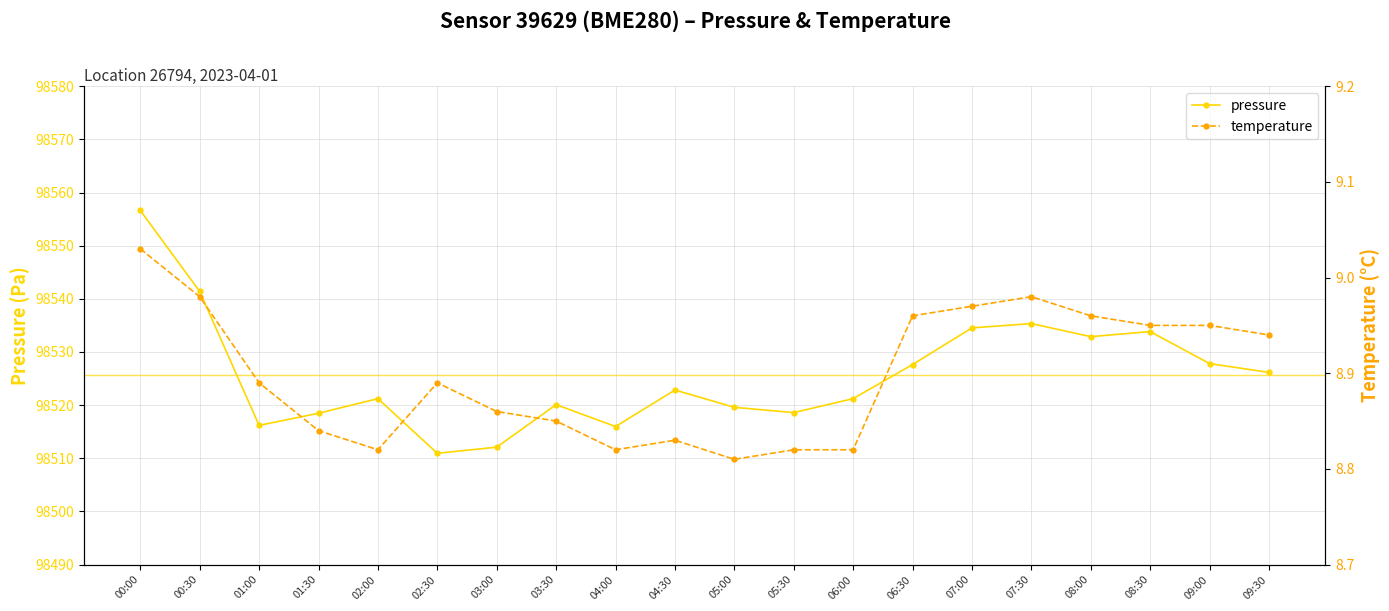

Where is the first local minimum for temperature?

02:00